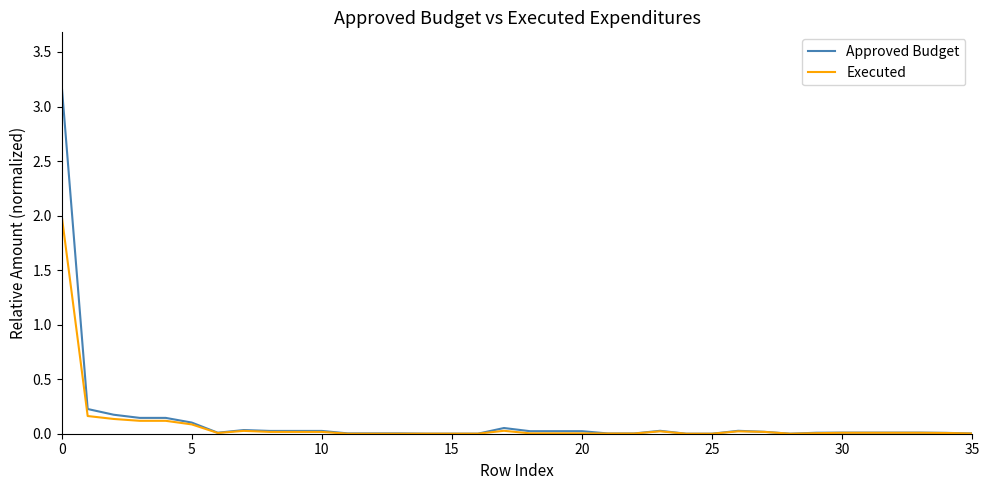

Rank the series by their maximum value, from lowest to highest.

Executed, Approved Budget